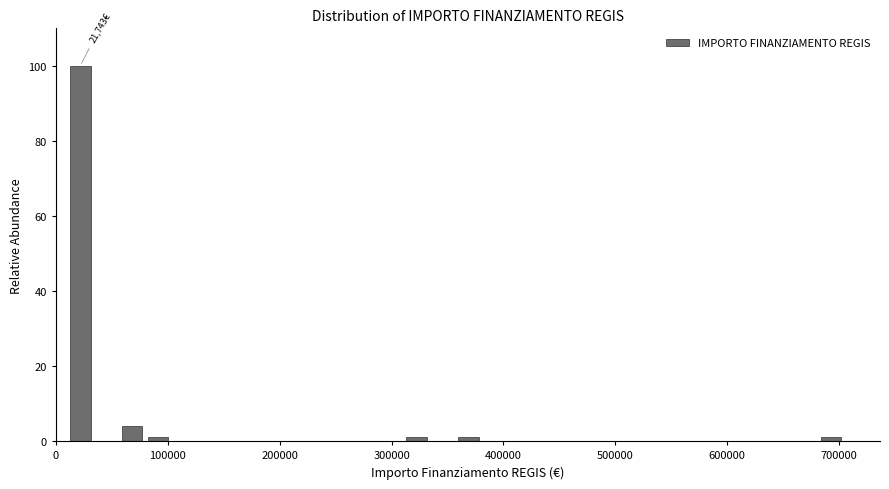

Read against the x-axis, roughly where is the centre of the tallest bar?

20000